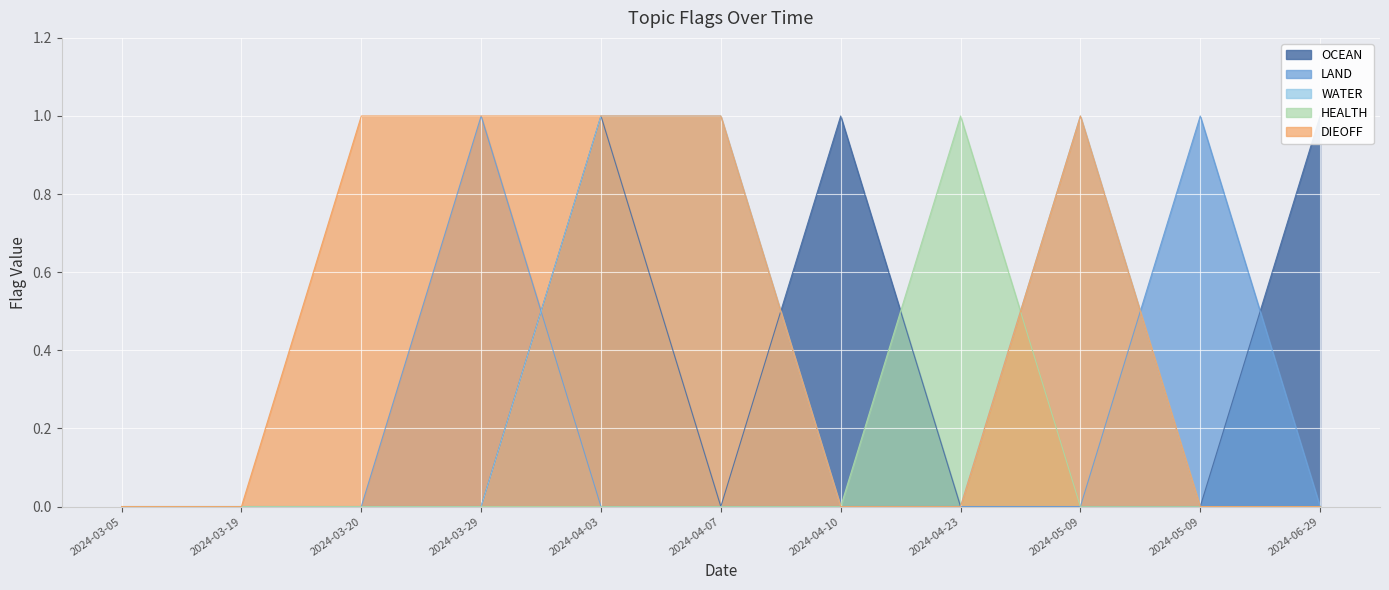

How many values in HEALTH are above zero?

1